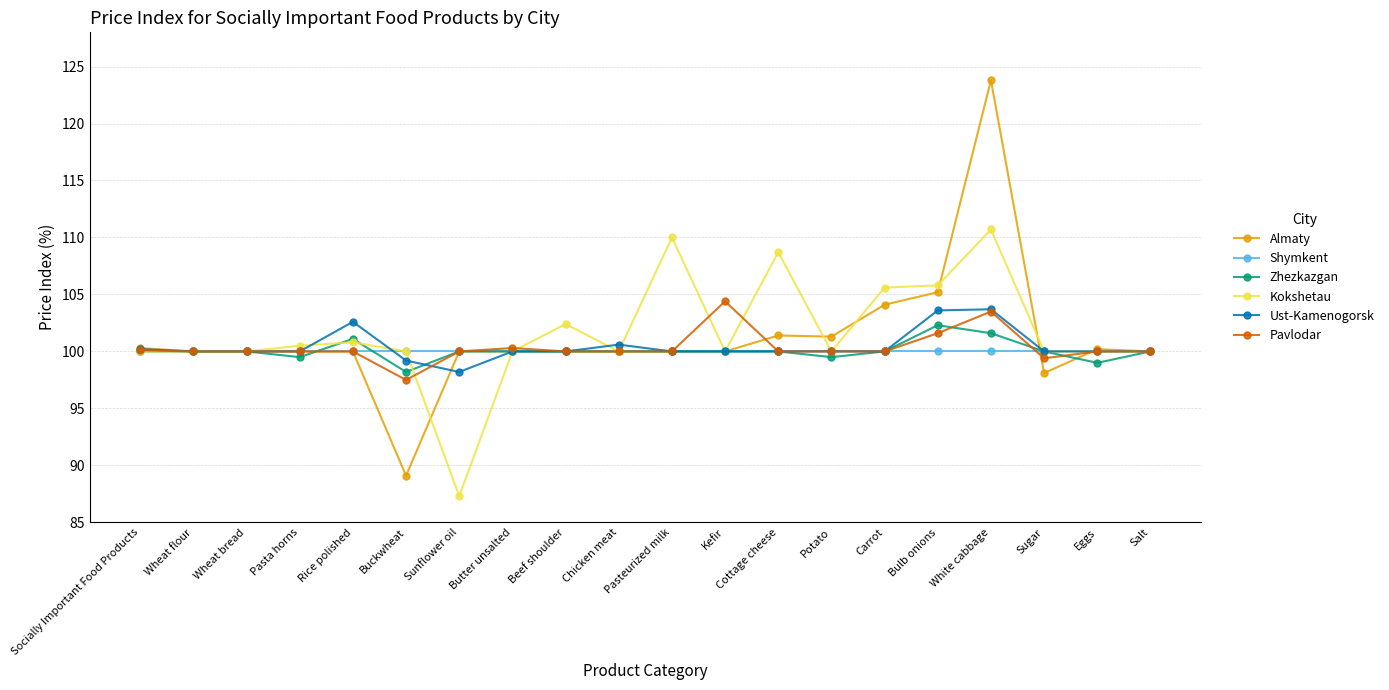

What is the label of the 2nd point from the left?

Wheat flour